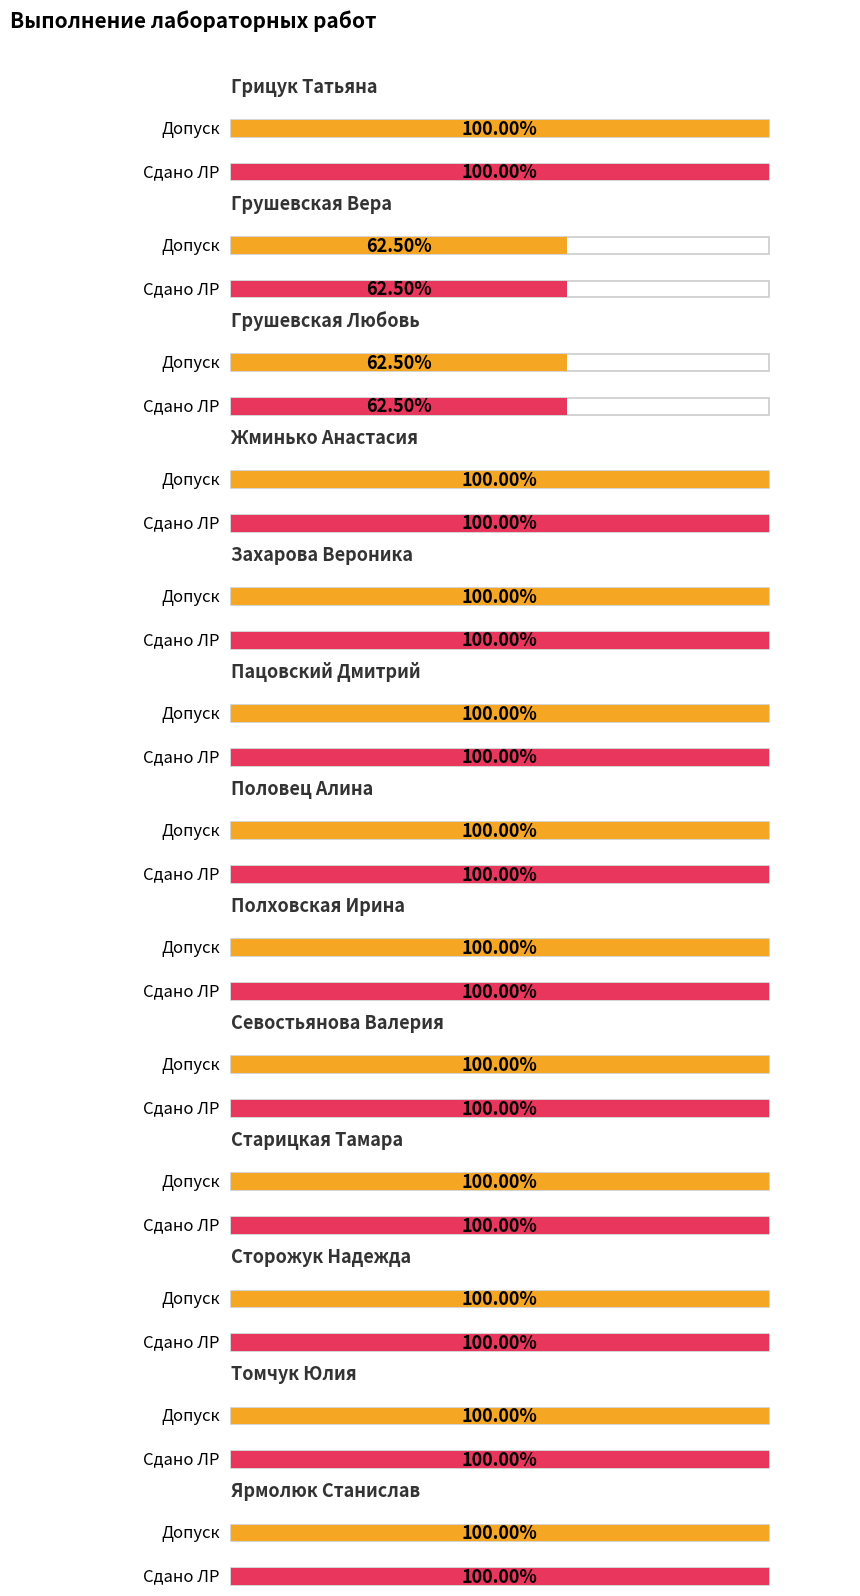

True or false: Сдано ЛР has a value of 0.4 at Севостьянова Валерия.

False